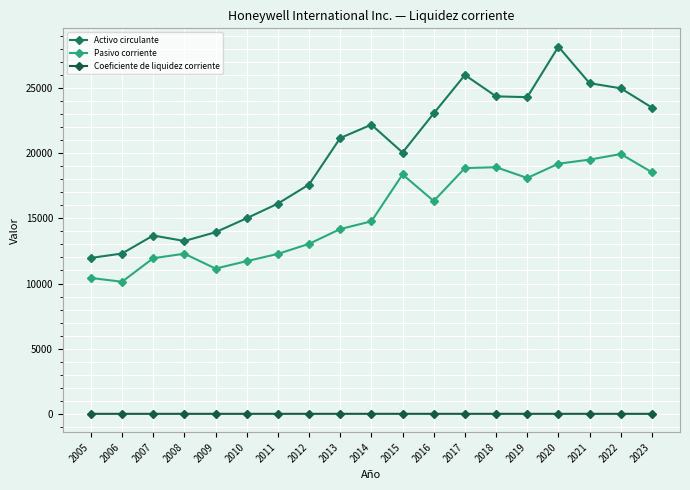

What is the difference between the Activo circulante values at 2011 and 2020?

12041.0